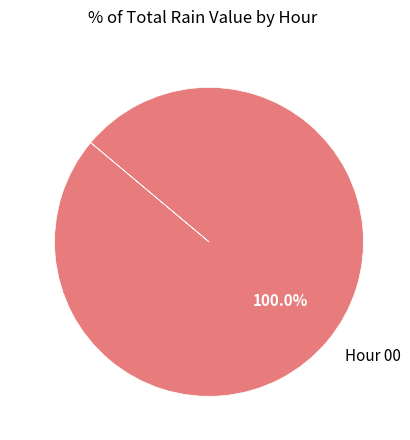

Rank the categories by value from highest to lowest.

Hour 00